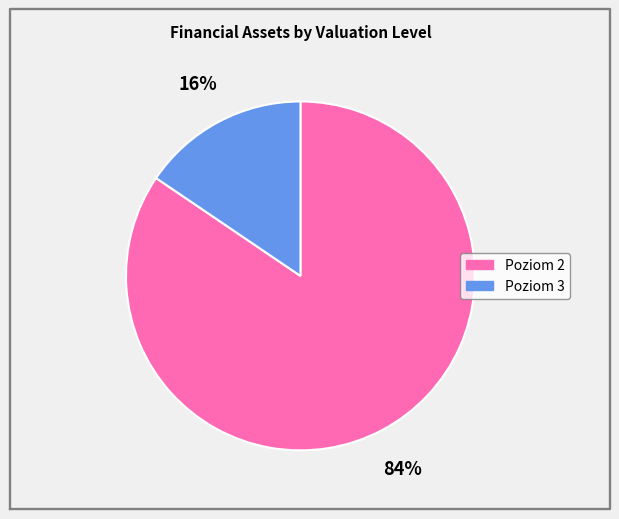

Which has a higher value, Poziom 3 or Poziom 2?

Poziom 2